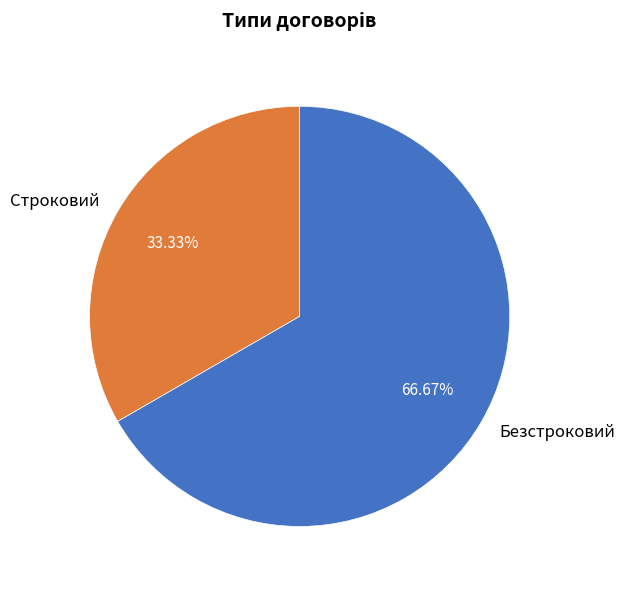

What percentage is the Безстроковий slice, to the nearest percent?

67%